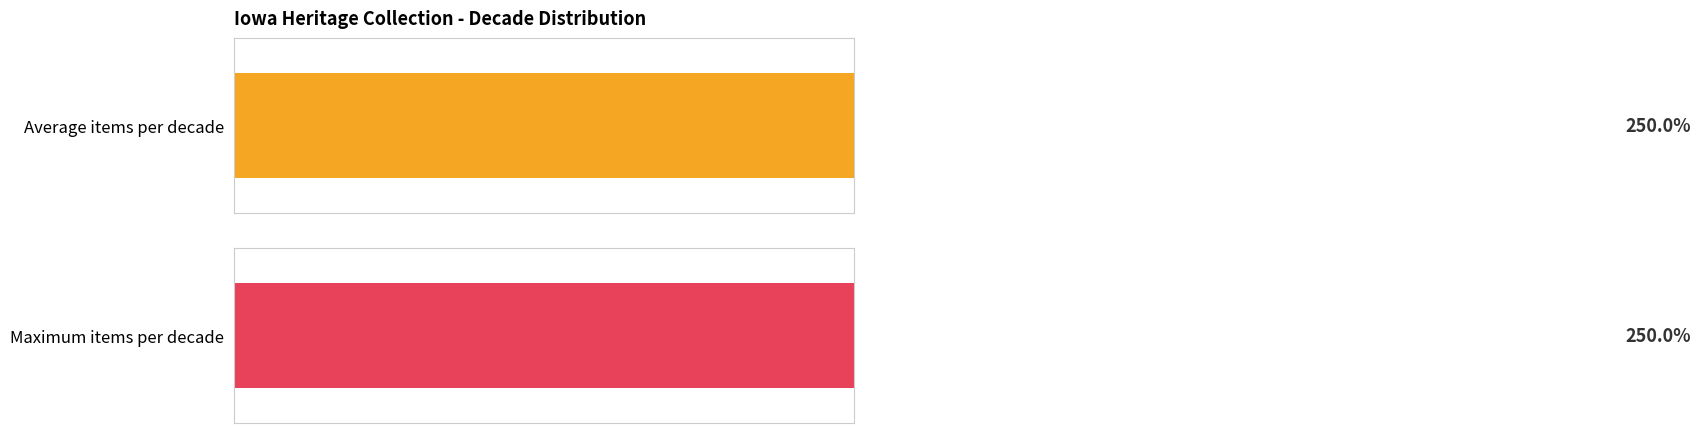

Does the chart contain any negative values?

No